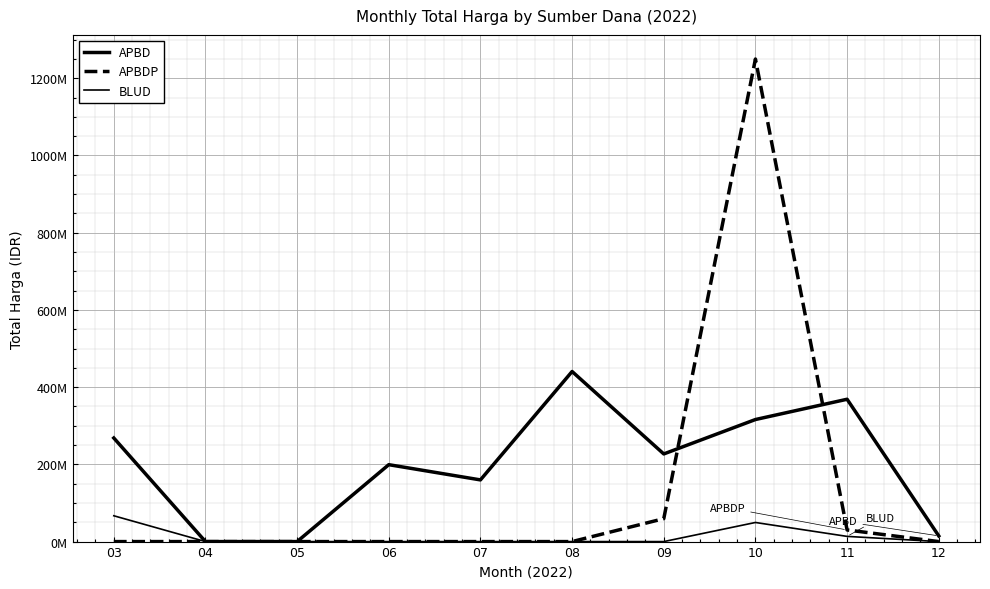

Is this an area chart (filled region under the line)?

No